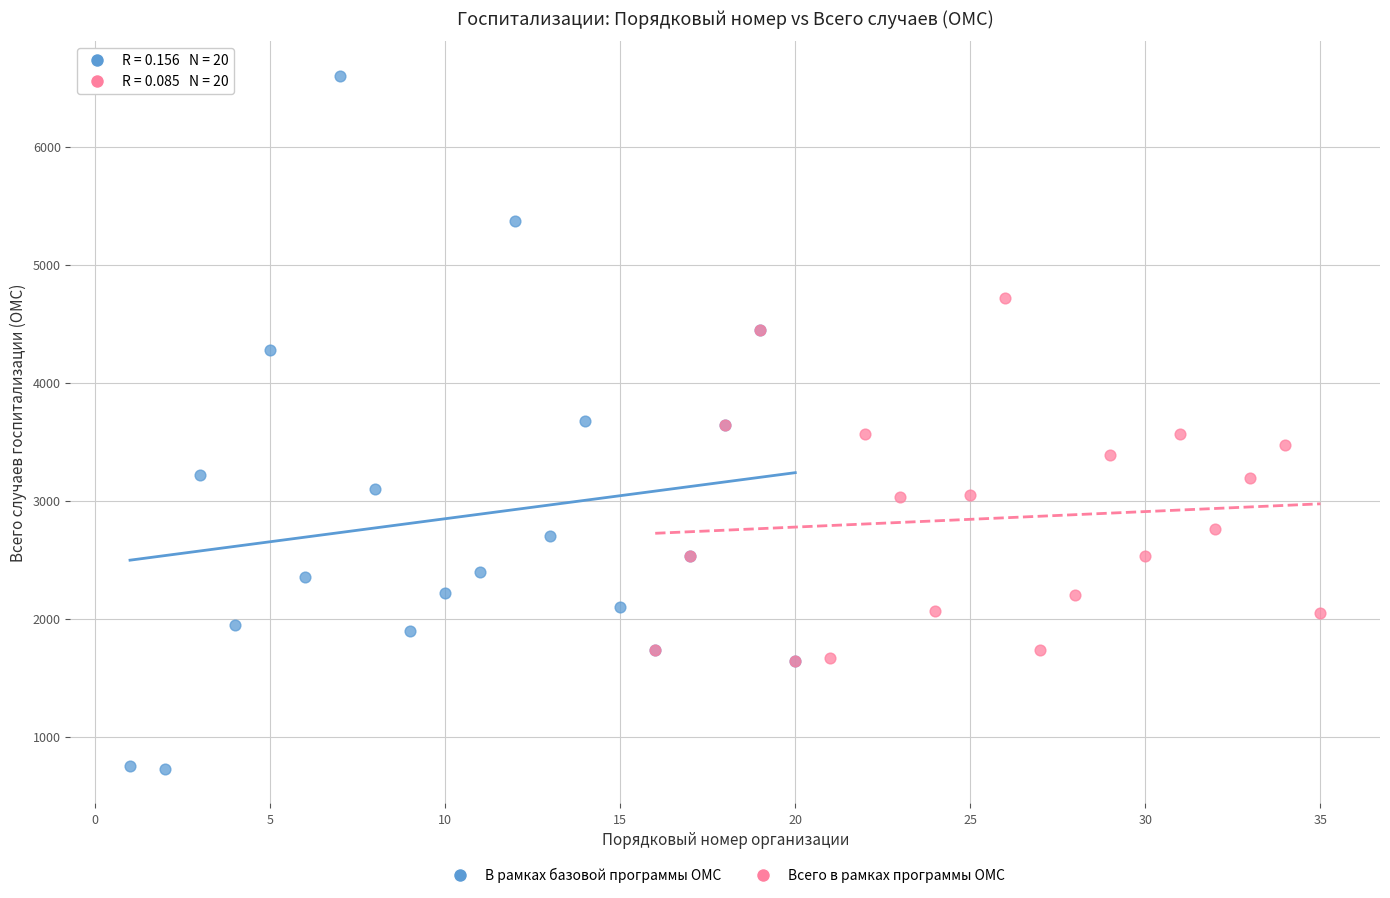

Which series reaches the minimum Y coordinate?

В рамках базовой программы ОМС